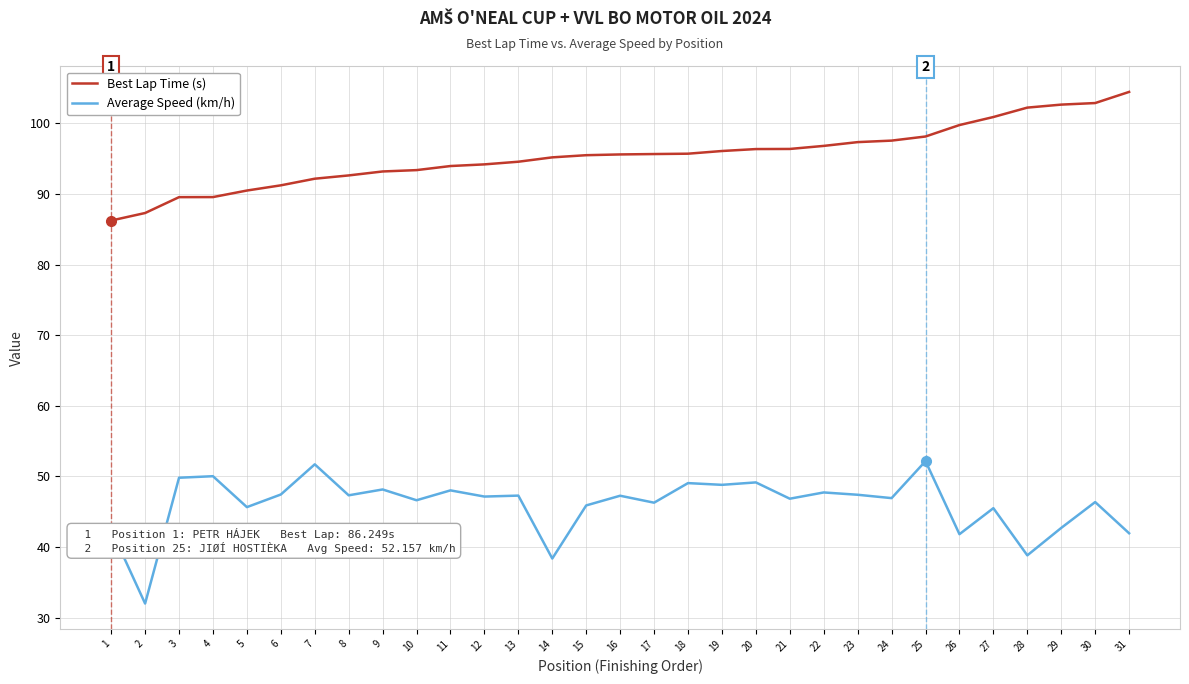

True or false: Average Speed (km/h) has more than 1 points higher than both neighbors.

True